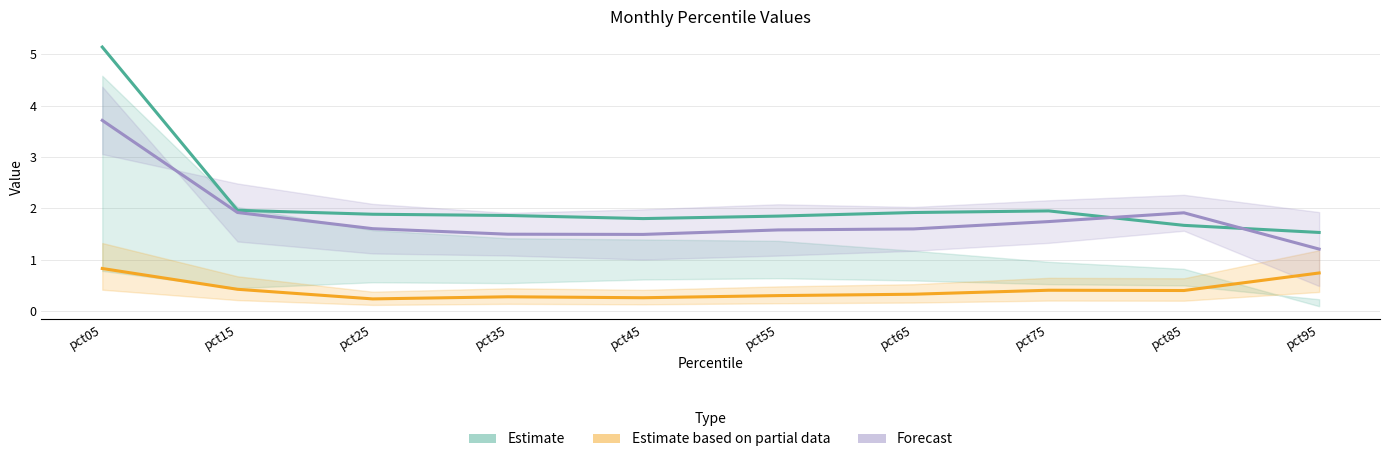

What is the total value across all series at pct95?

3.5